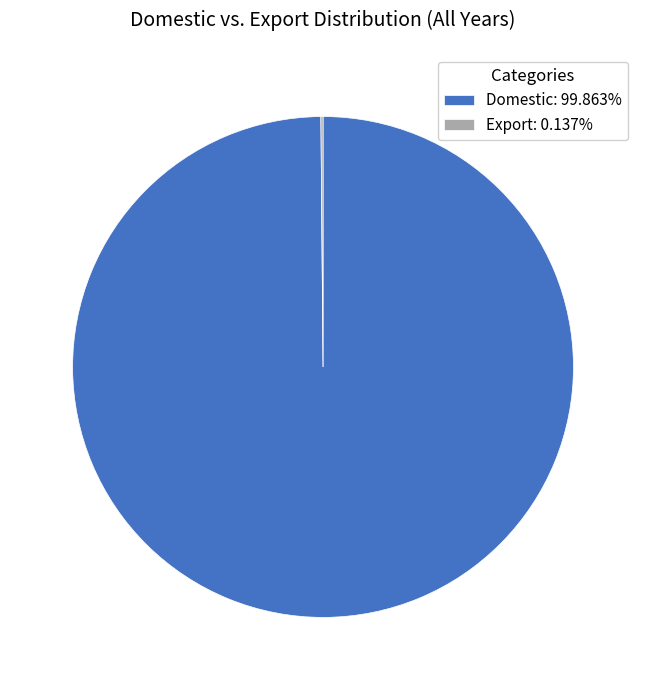

Does Domestic: 99.863% represent more than half of the total?

Yes